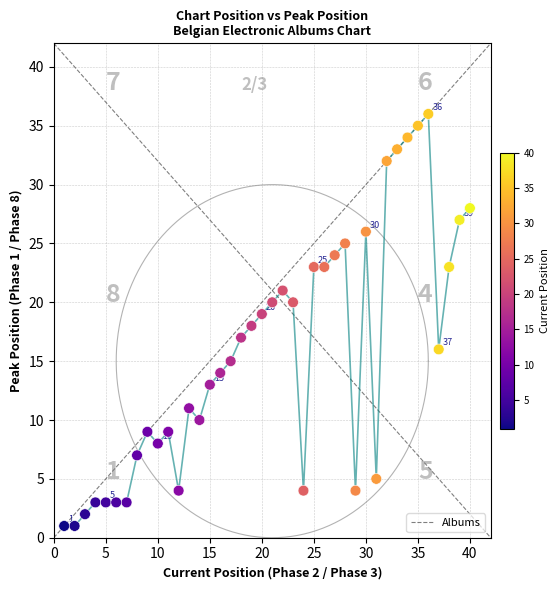

What is the range of Y values (max minus min)?

35